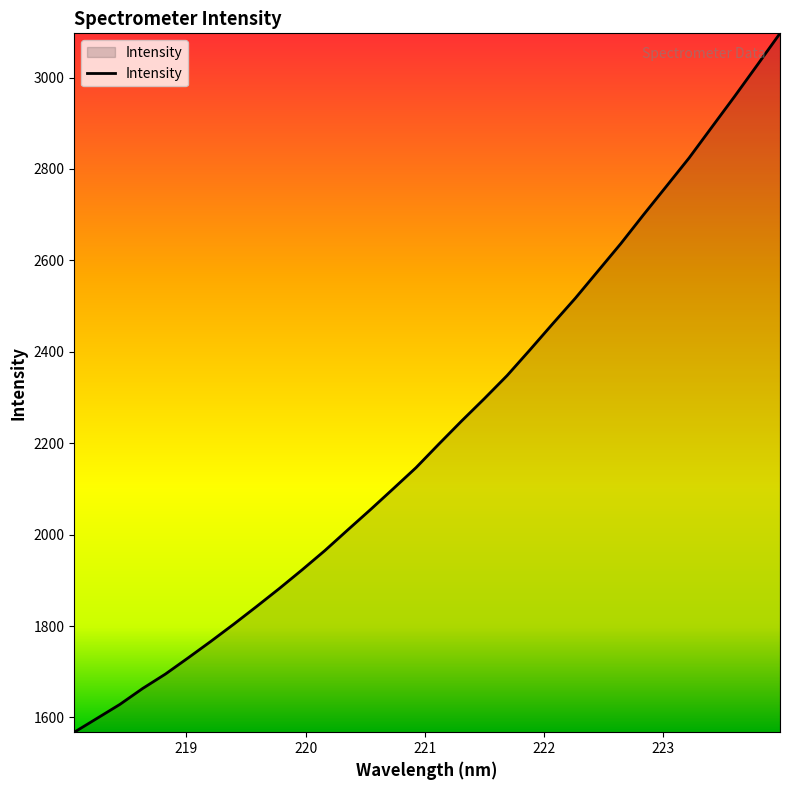

What is the minimum value shown in the chart?

1567.8